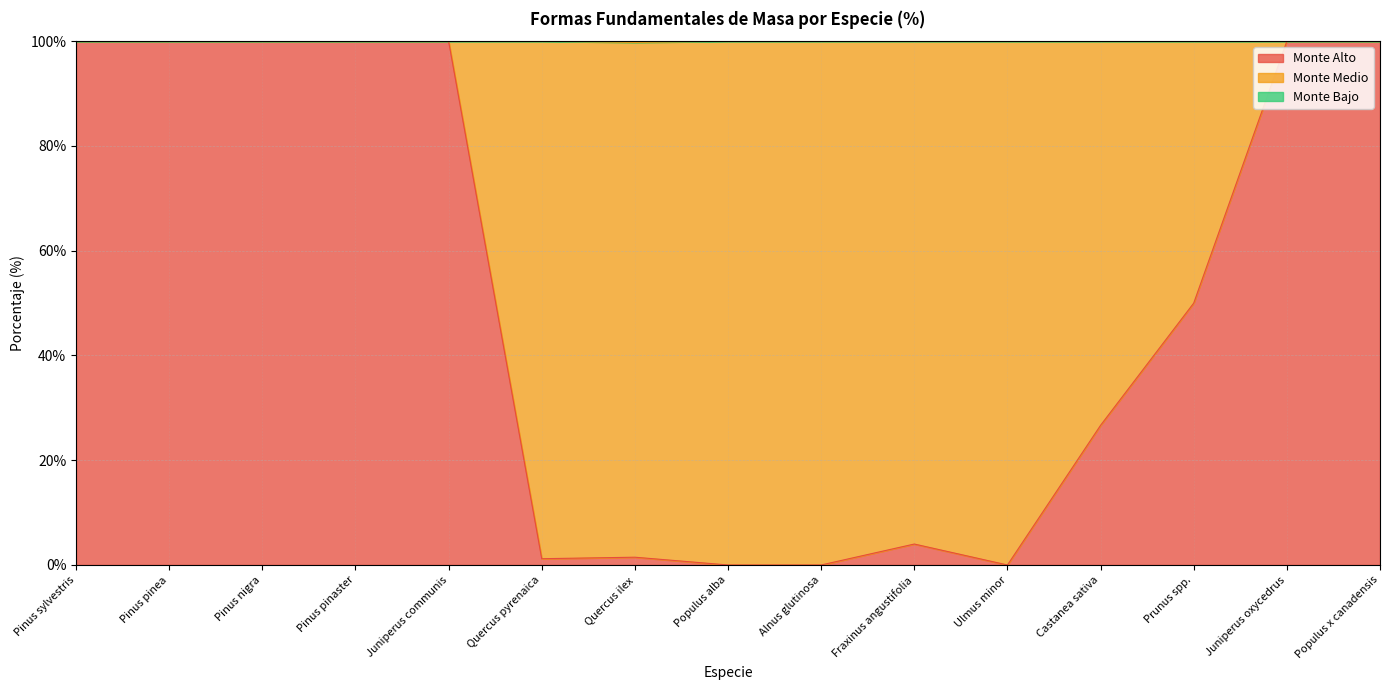

Rank the categories by Monte Alto value from lowest to highest.

Populus alba, Alnus glutinosa, Ulmus minor, Quercus pyrenaica, Quercus ilex, Fraxinus angustifolia, Castanea sativa, Prunus spp., Pinus sylvestris, Pinus pinea, Pinus nigra, Pinus pinaster, Juniperus communis, Juniperus oxycedrus, Populus x canadensis